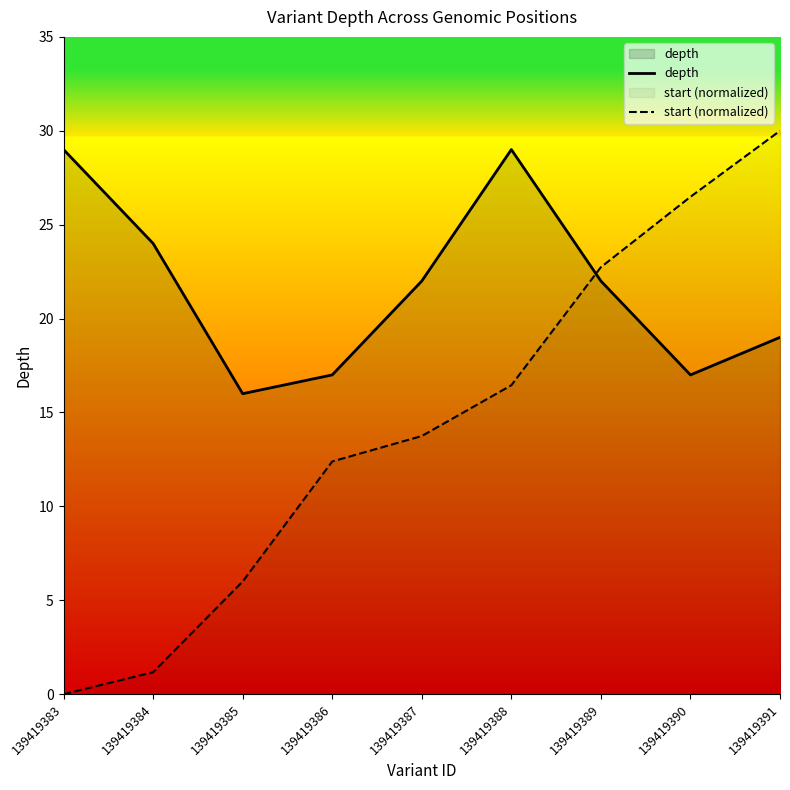

At which category does the chart reach its peak across all series?

139419391